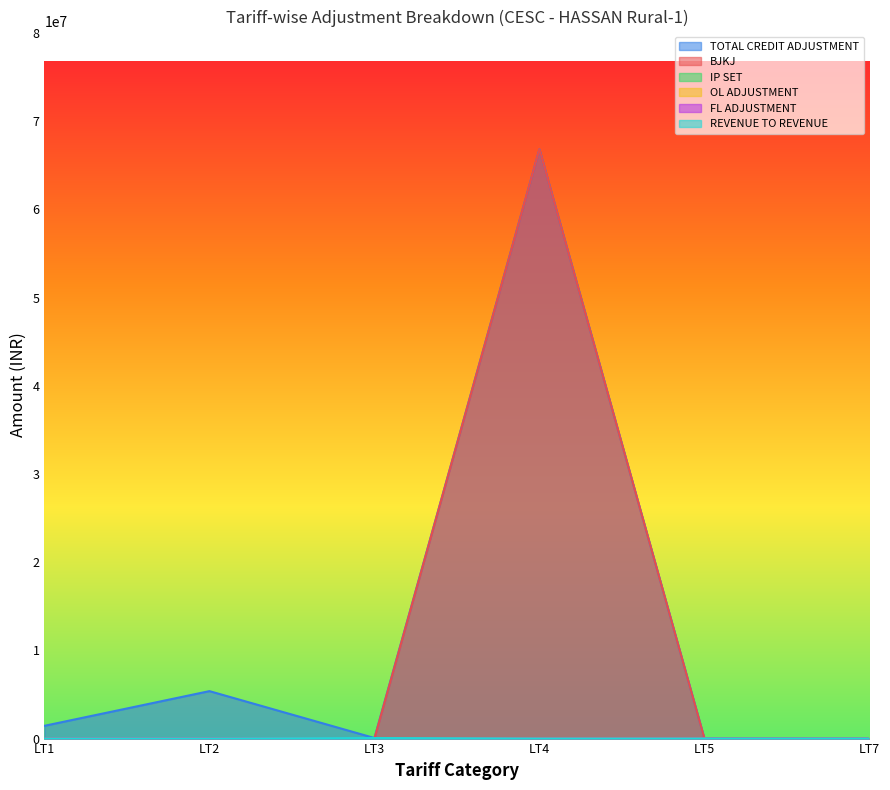

Reading right to left, what are all the values shown in this chart?

TOTAL CREDIT ADJUSTMENT: -35308.8	790.6	66811470.8	64651.9	5381696.7	1448094.5
BJKJ: 0.0	0.0	66811470.8	0.0	0.0	465.6
OL ADJUSTMENT: 0.0	0.0	0.0	4389.9	0.0	0.0
FL ADJUSTMENT: 0.0	0.0	0.0	0.0	2715.5	0.0
REVENUE TO REVENUE: 0.0	0.0	0.0	60262.0	0.0	0.0